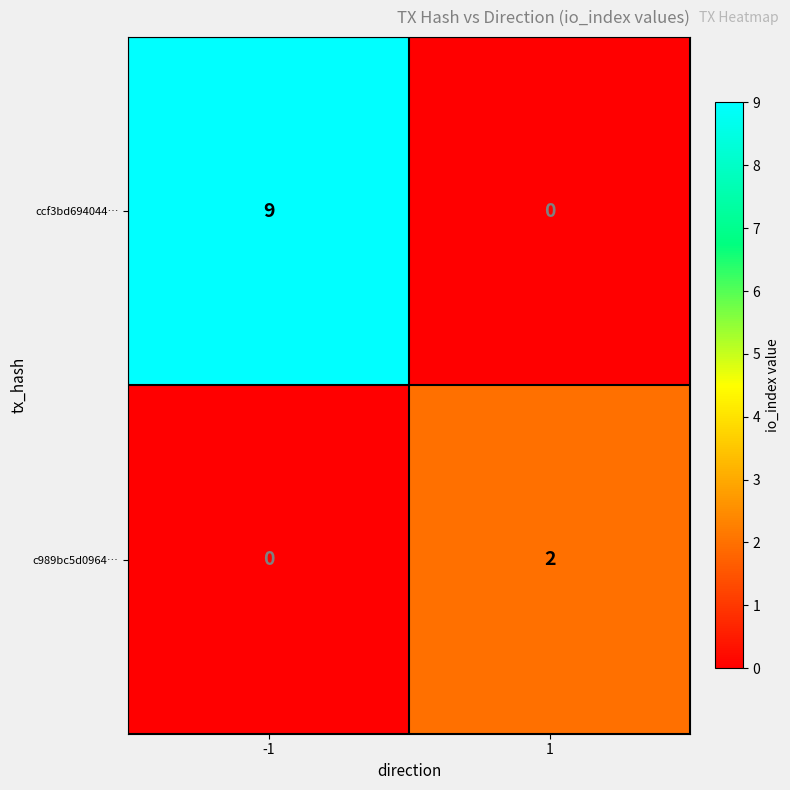

What is the difference between the highest and lowest values at -1?

9